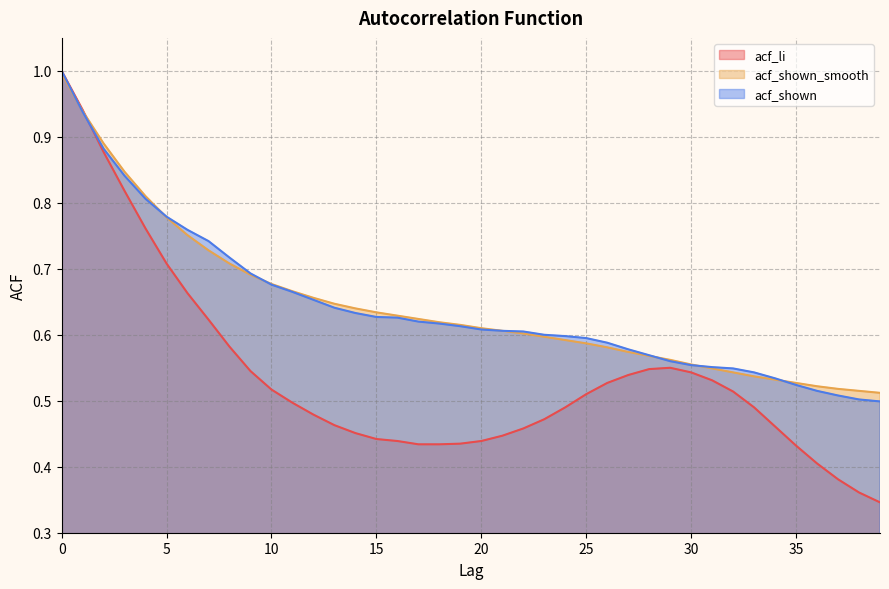

How many lines are shown in the chart?

3